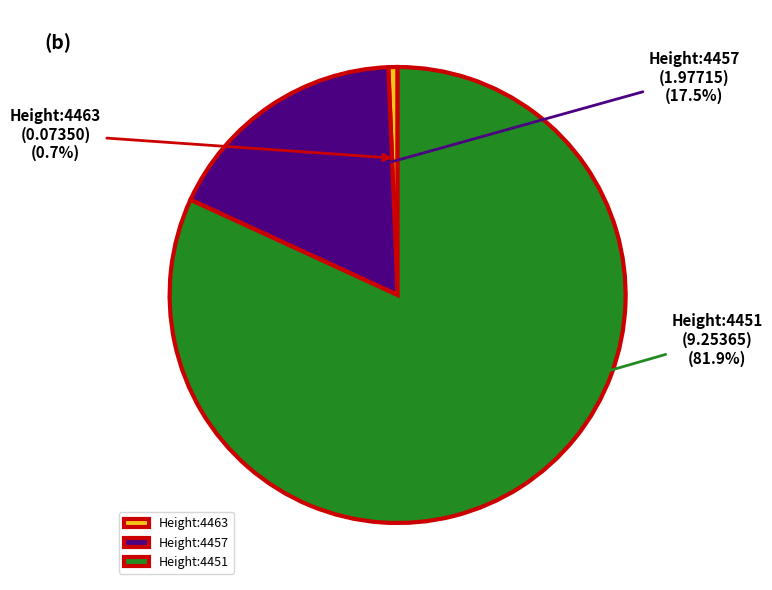

To the nearest percent, what is the combined percentage of Height:4463 and Height:4457?

18%